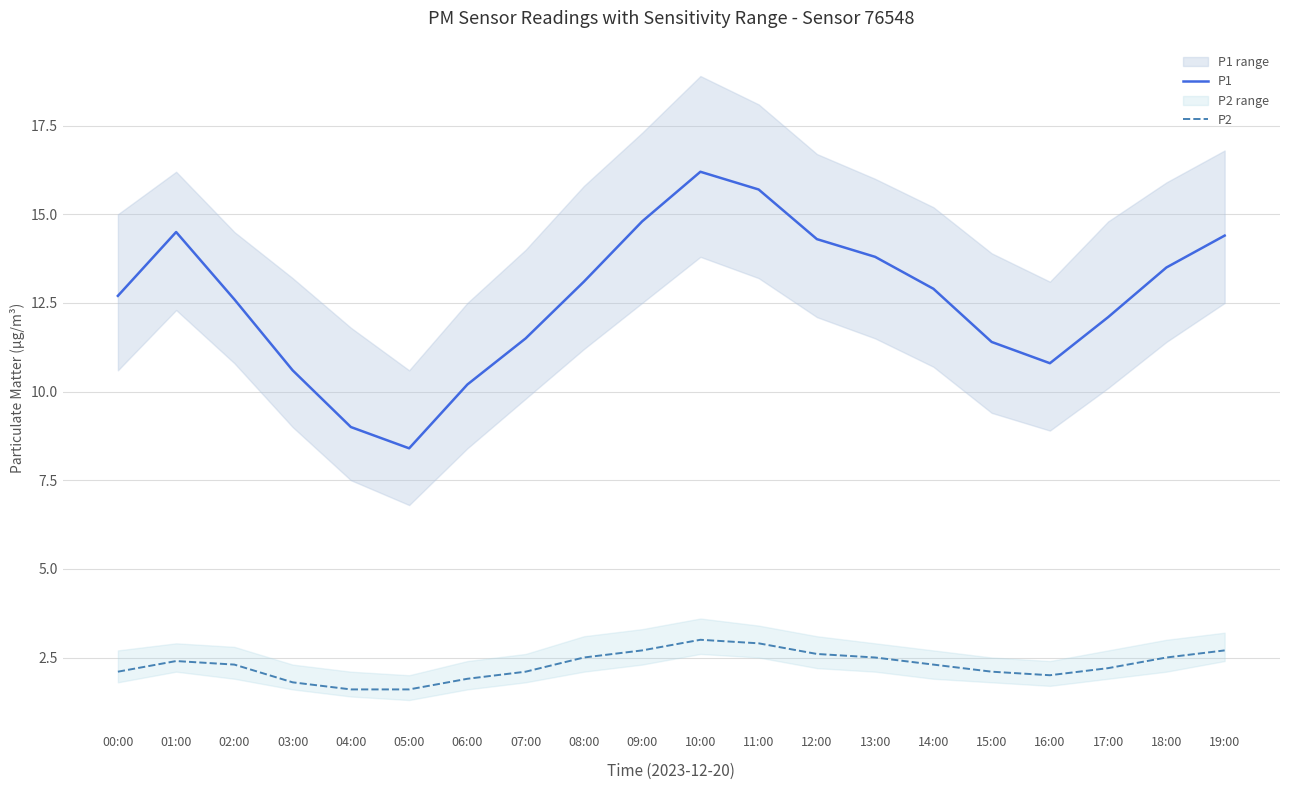

At how many categories does at least one series exceed 7?

20